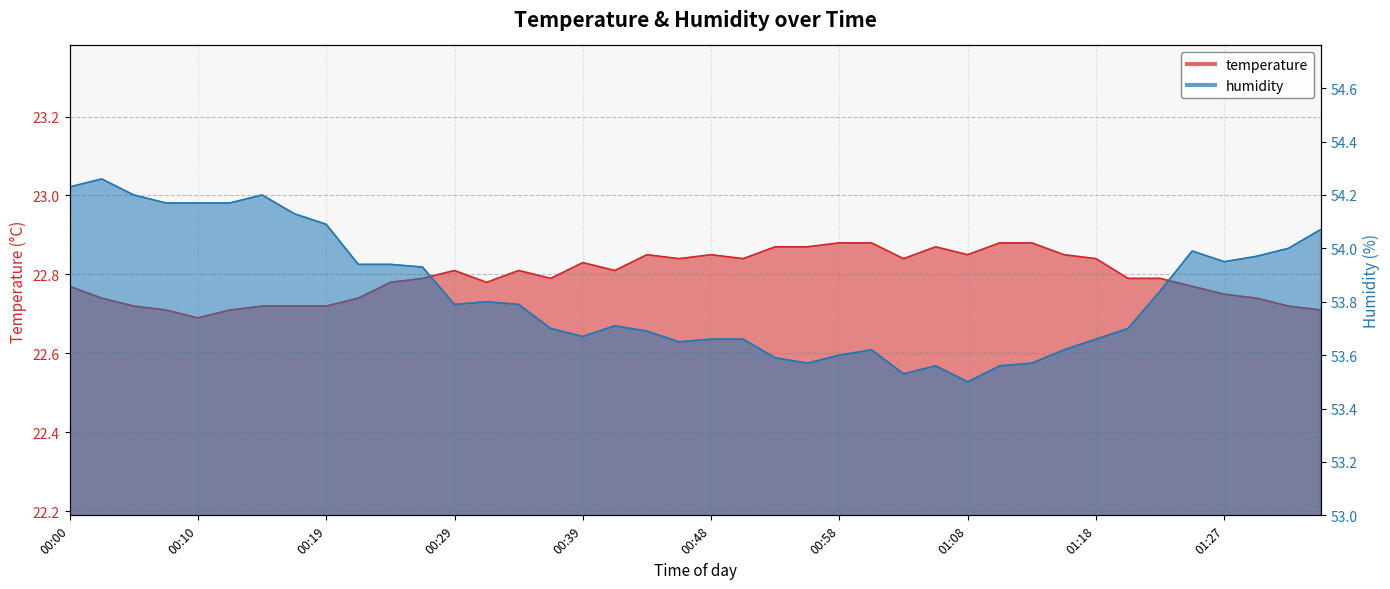

True or false: humidity and temperature intersect in this chart.

False